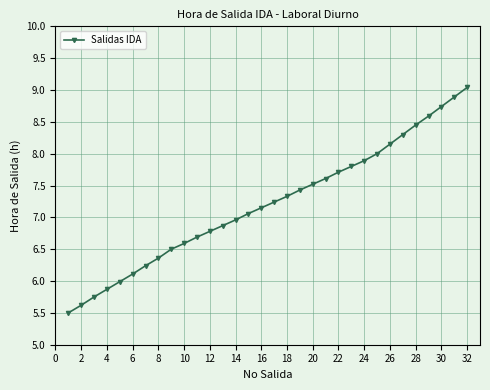

How many values are below 7?

14